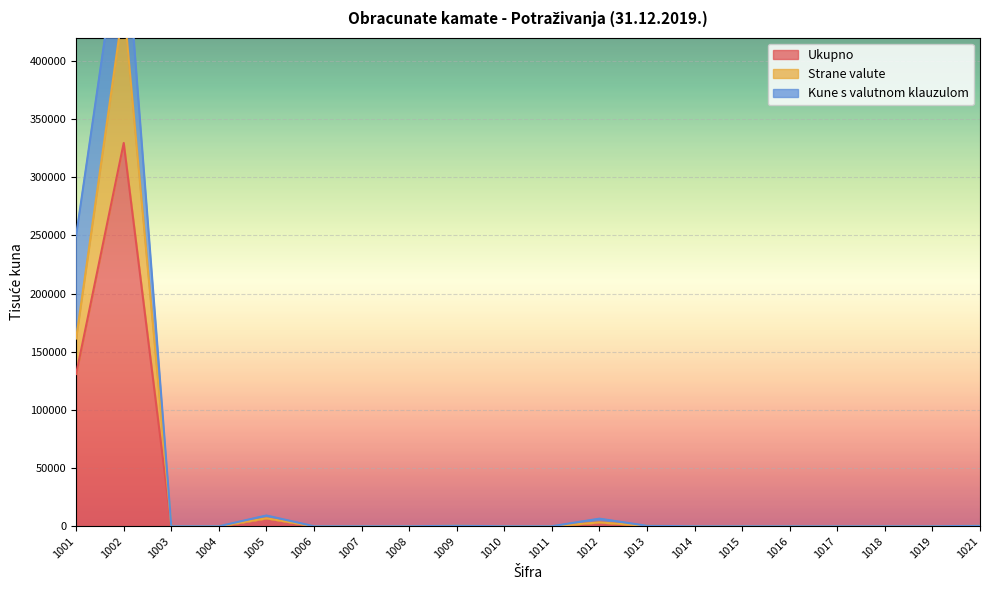

True or false: Strane valute has a value of 403 at 1009.

True